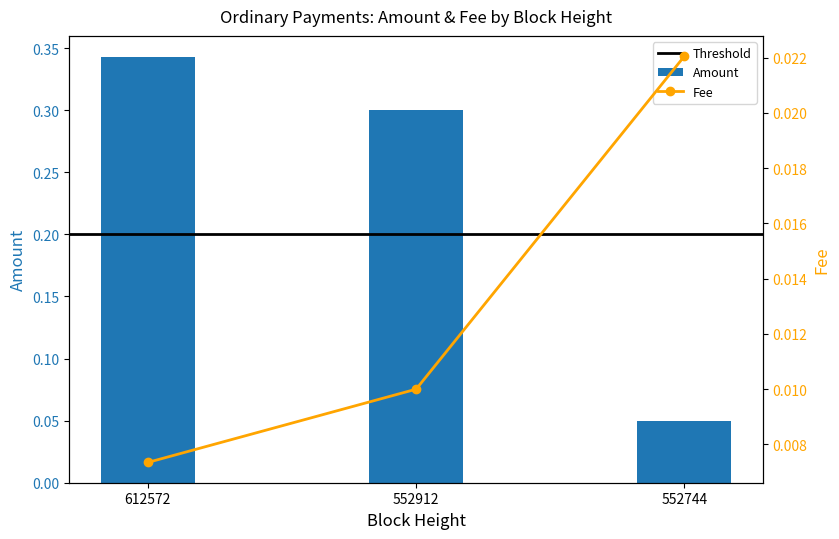

List the series in order of their overall mean, highest first.

Amount, Fee